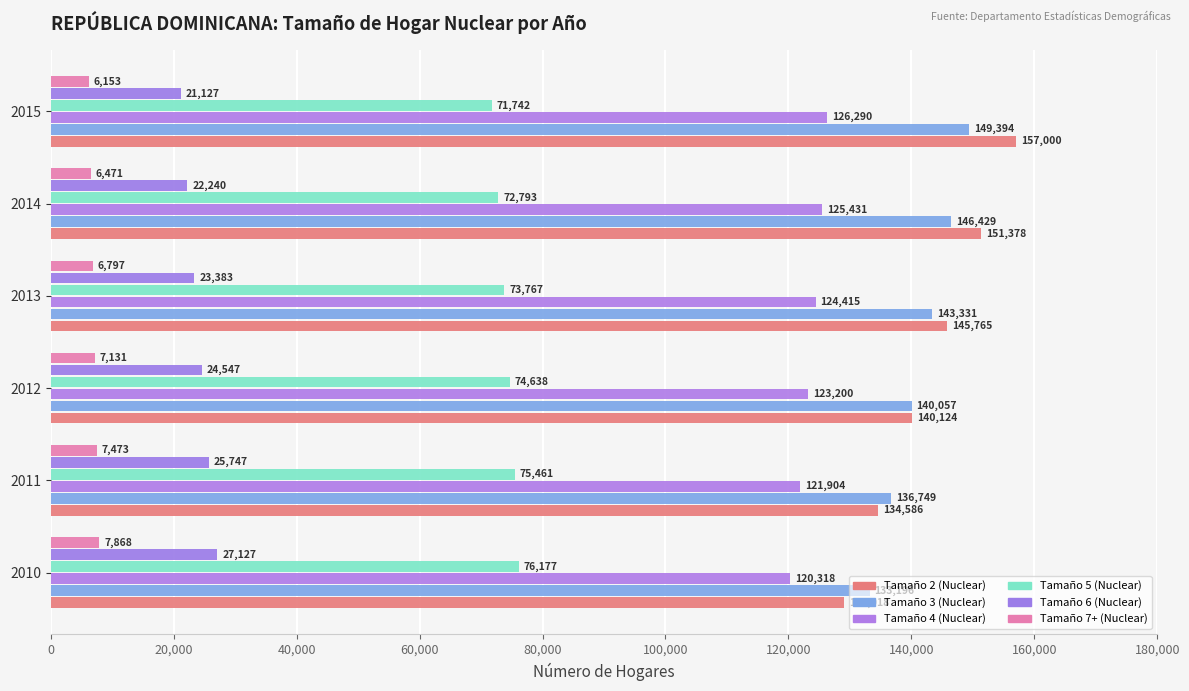

Which series has the widest spread of values?

Tamaño 2 (Nuclear)